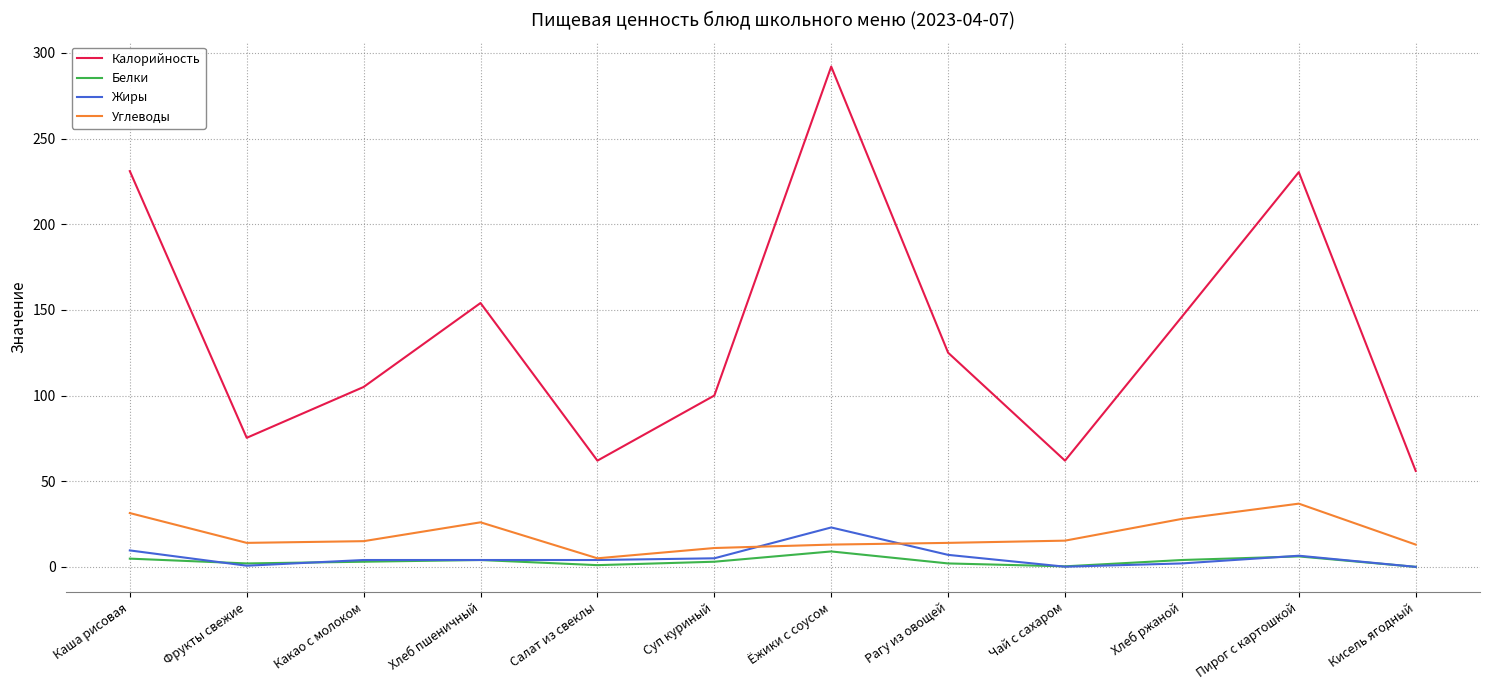

Which series changed the most between Рагу из овощей and Чай с сахаром?

Калорийность